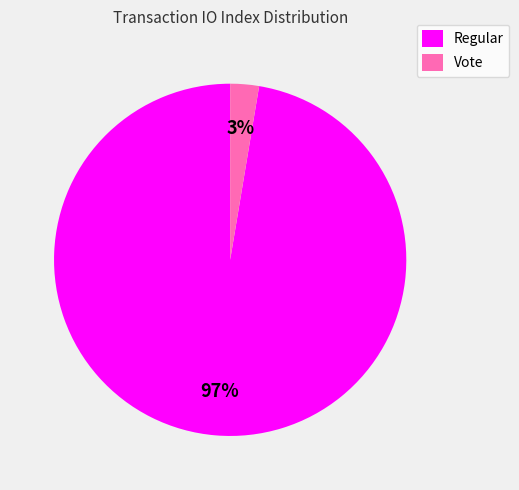

To the nearest percent, what is the combined percentage of Vote and Regular?

100%